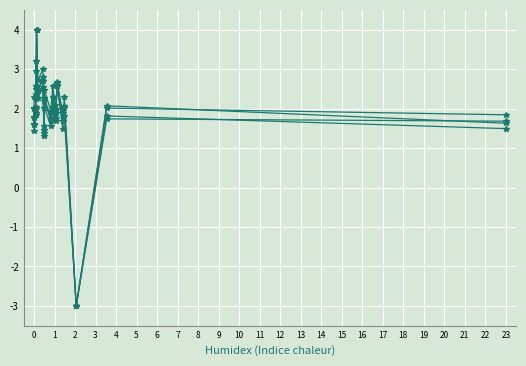

What is the greatest value displayed?

4.0